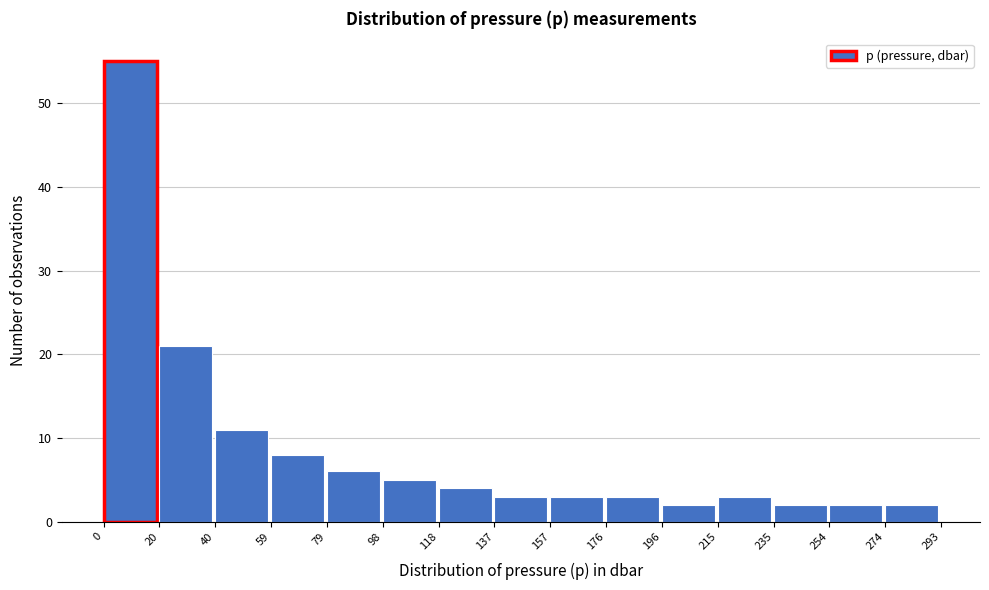

Which range on the x-axis has the tallest bar?

0 to 20